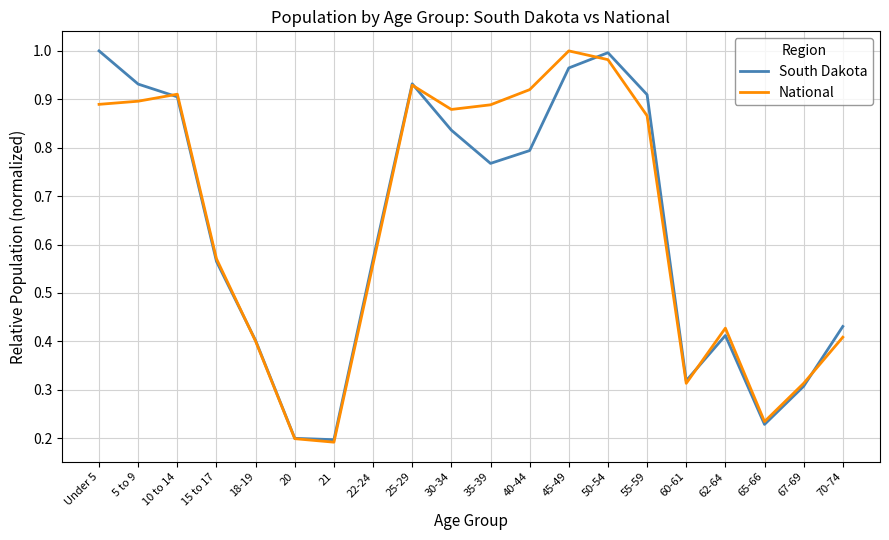

Is it true that National equals 0.5 at 40-44?

False